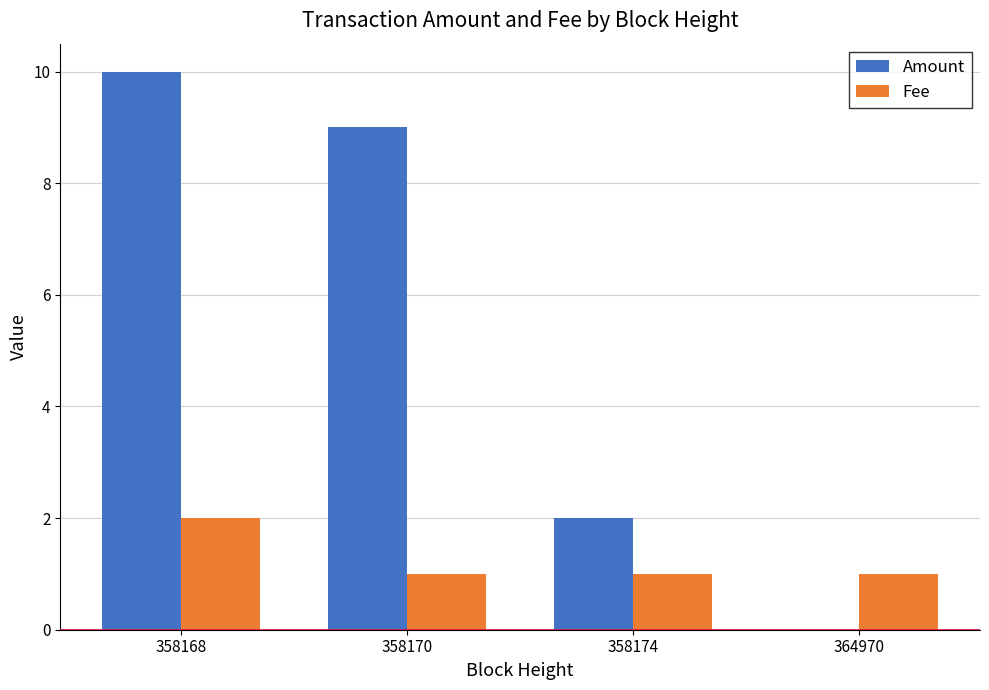

Which series has the largest range (max minus min)?

Amount